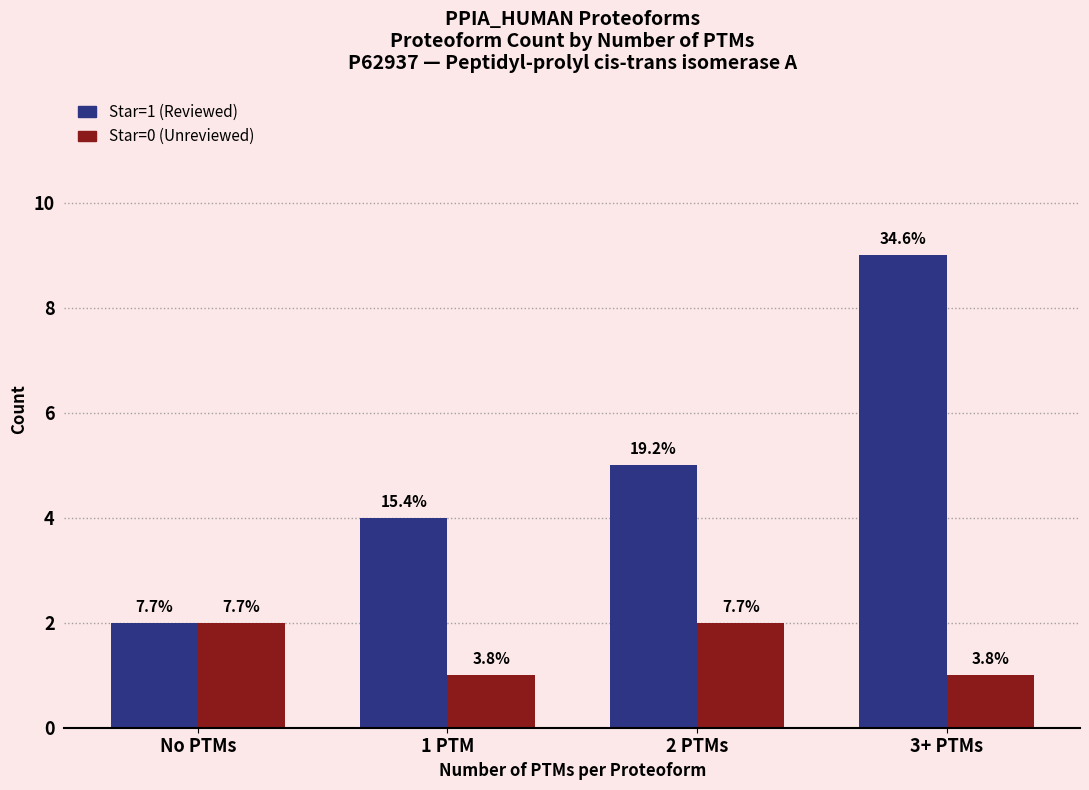

True or false: Star=1 has a value of 2 at 2 PTMs.

False